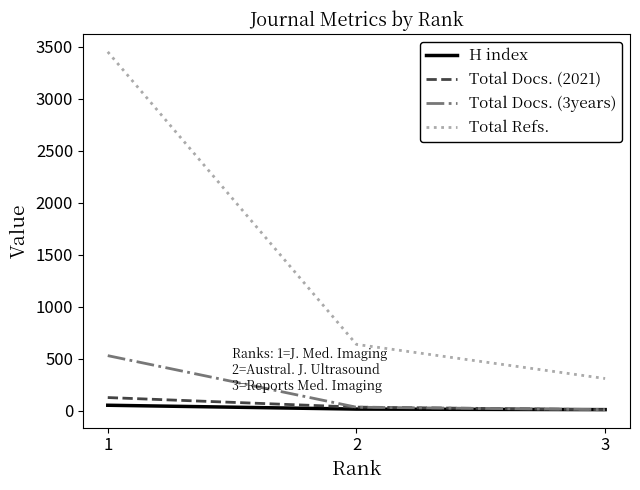

What is the spread (max minus min) of values at 3?

300